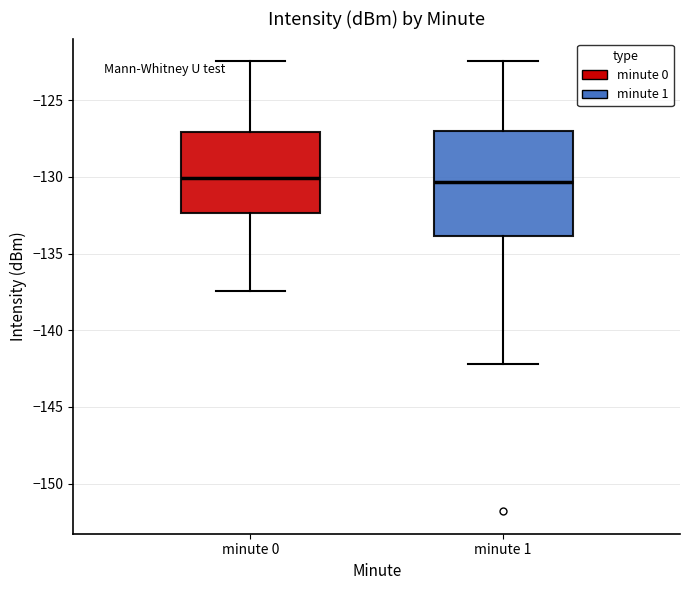

Reading left to right, transcribe this box plot: for each box, give where its median line is, the range the box spans, and where its two whiskers end, as read against the y-axis. The values are not printed on the chart, so give them approximately, as read against the axis.

minute 0: median -130.0, box -132.5 to -127.0, whiskers -137.5 to -122.5
minute 1: median -130.5, box -134.0 to -127.0, whiskers -142.0 to -122.5